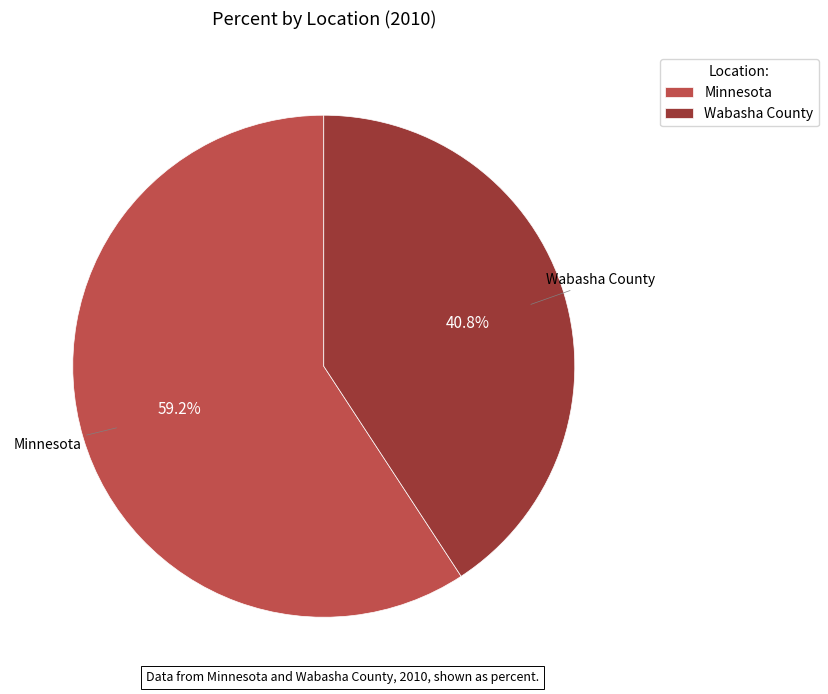

To the nearest percent, what is the combined percentage of Minnesota and Wabasha County?

100%